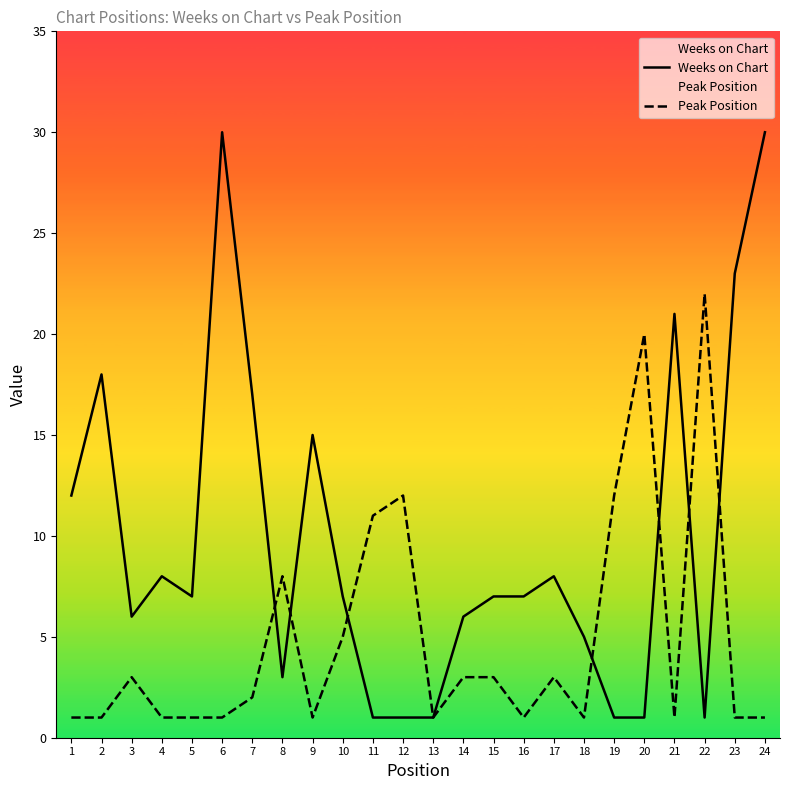

What is the spread (max minus min) of values at 3?

3